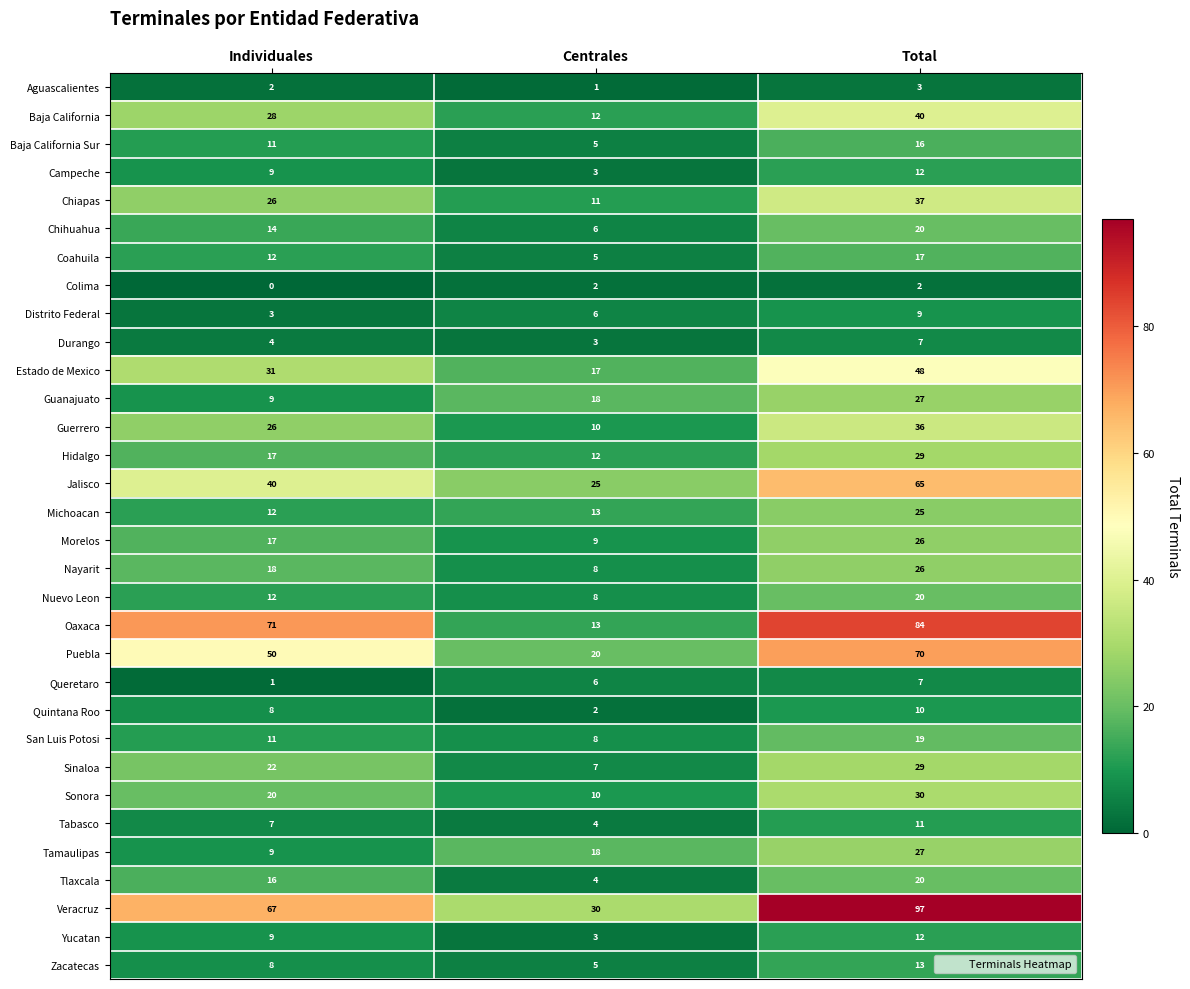

Is the value of Distrito Federal at Total greater than the value of Aguascalientes at Centrales?

Yes